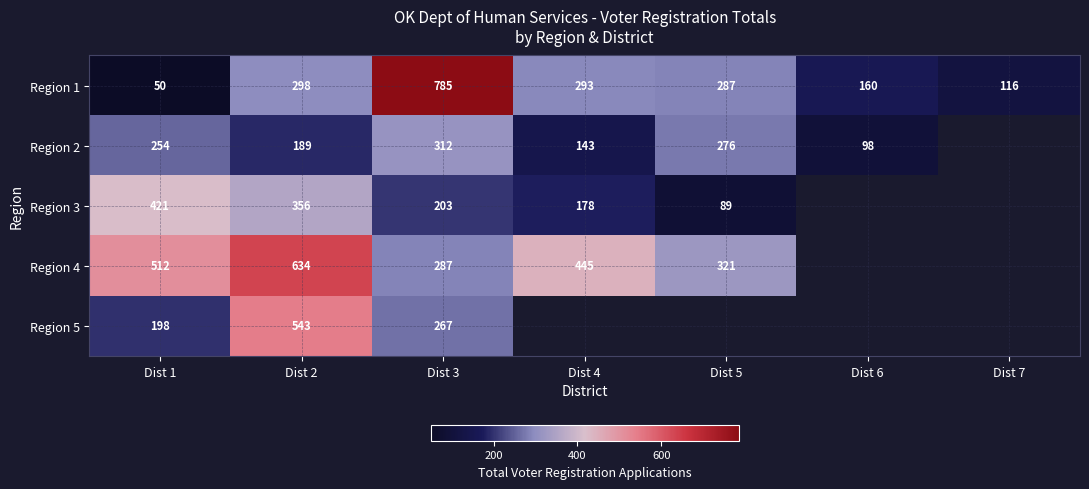

What is the difference between the Region 2 values at Dist 3 and Dist 1?

58